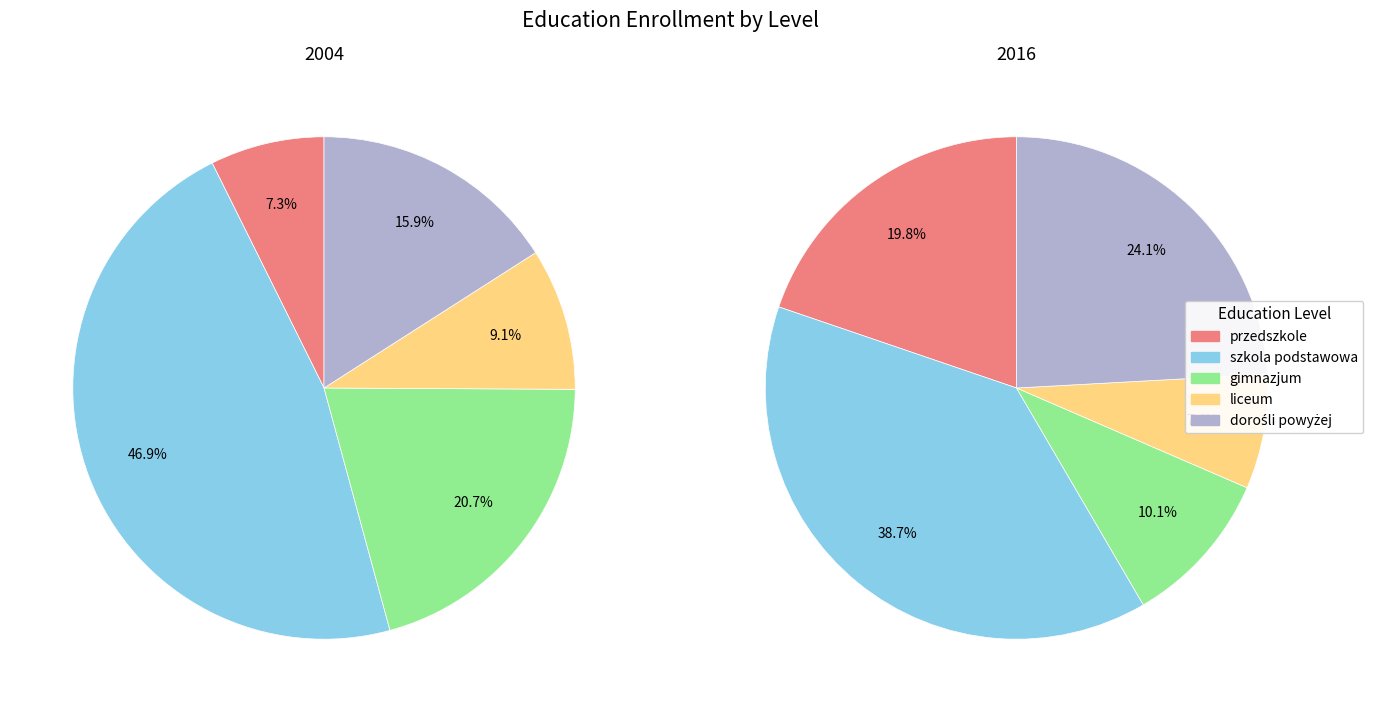

Which series changed the most between gimnazjum and dorośli powyżej?

values_2016